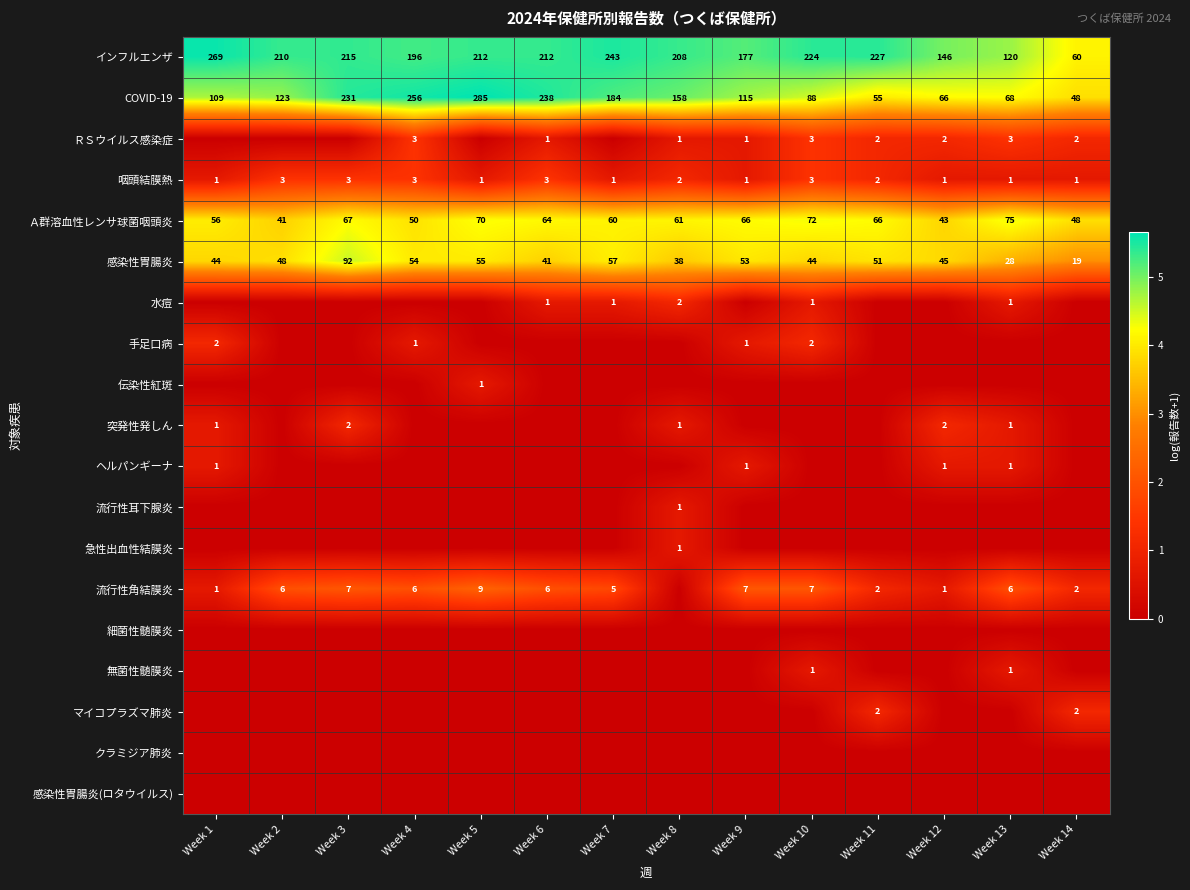

Is the value of 手足口病 at Week 10 greater than the value of Ａ群溶血性レンサ球菌咽頭炎 at Week 8?

No